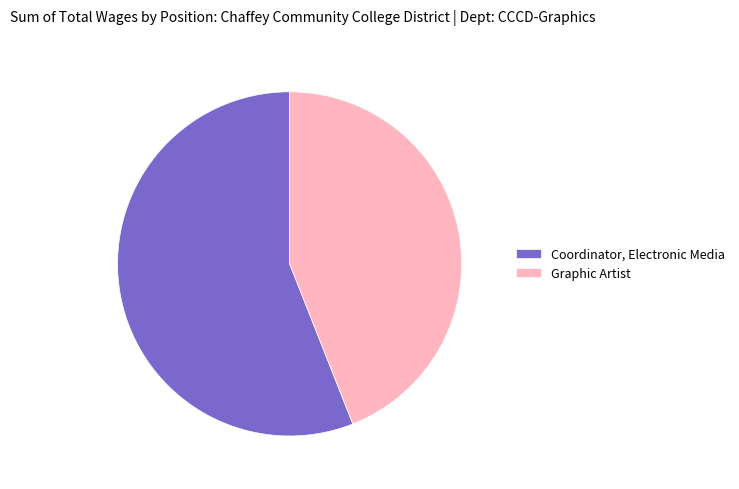

Does Graphic Artist account for over 50% of the chart?

No